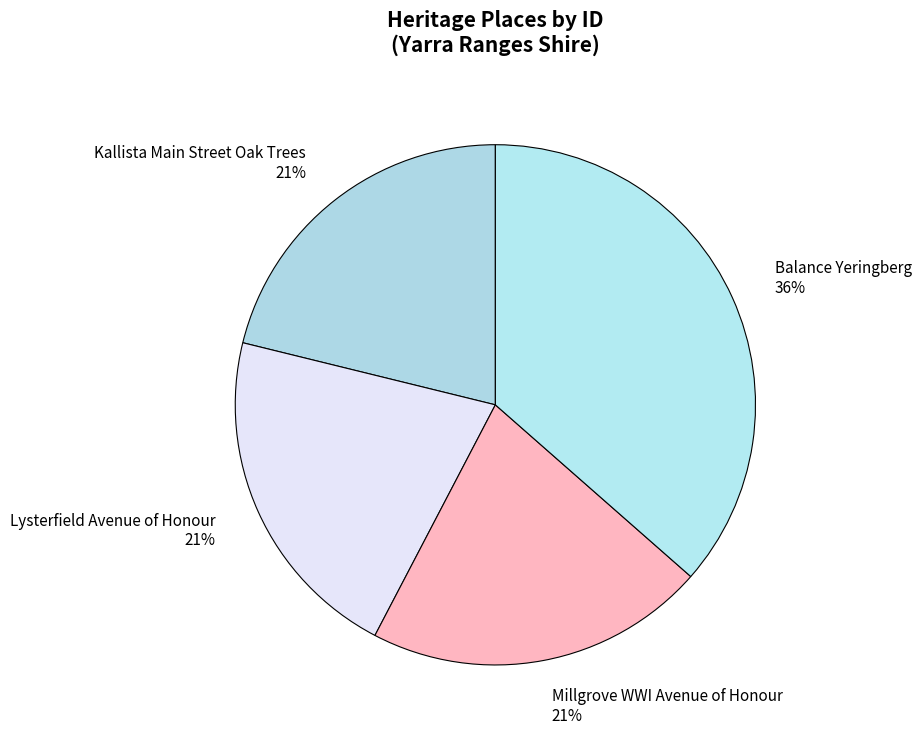

How many slices are in this pie chart?

4